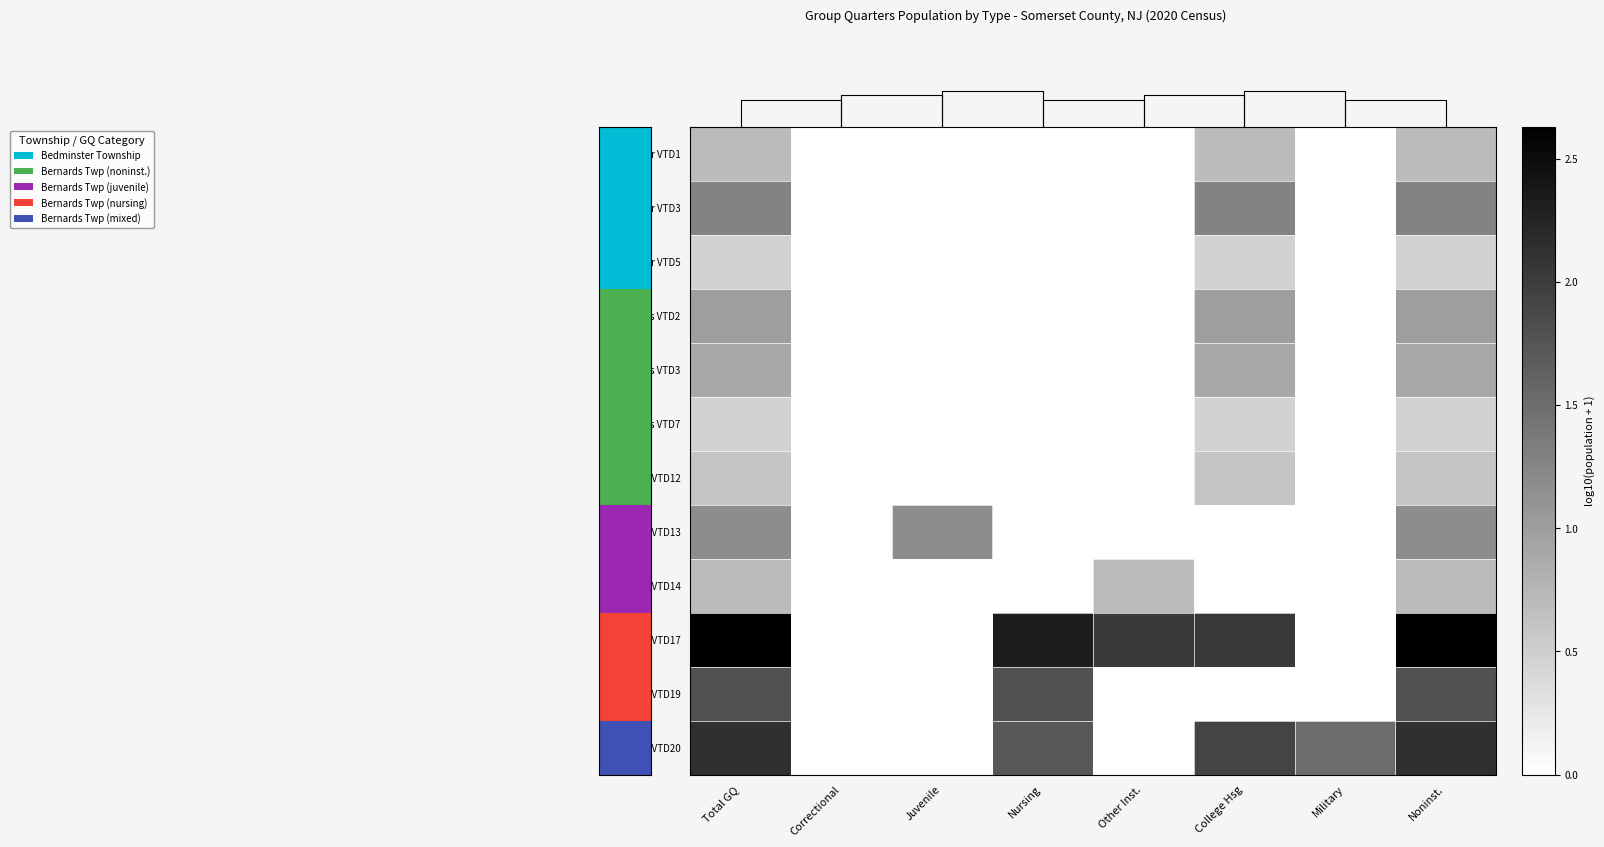

At Other Inst., list the series in order from largest to smallest.

Bernards VTD17, Bernards VTD14, Bedminster VTD1, Bedminster VTD3, Bedminster VTD5, Bernards VTD2, Bernards VTD3, Bernards VTD7, Bernards VTD12, Bernards VTD13, Bernards VTD19, Bernards VTD20